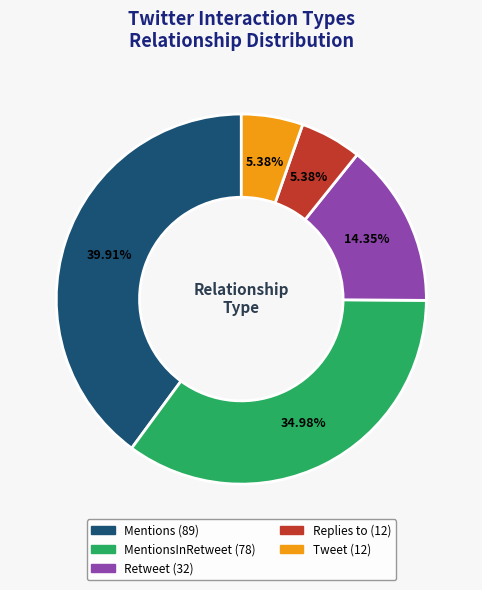

Count the number of slices in the pie.

5